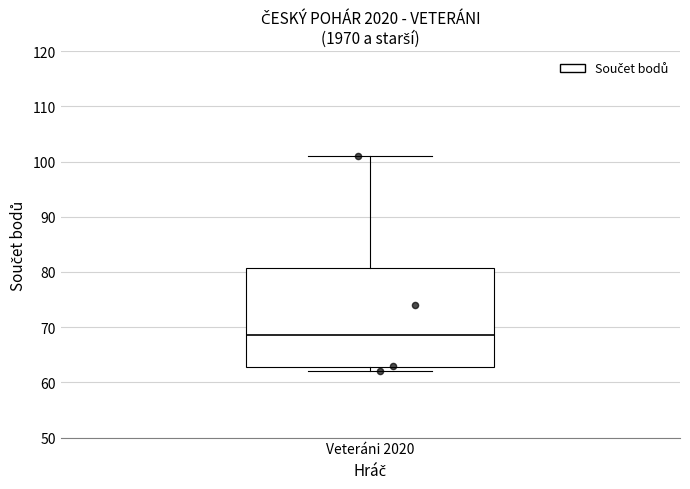

Where does the upper whisker of the box for Veteráni 2020 end on the y-axis? The values are not printed on the chart, so give them approximately, as read against the axis.

101